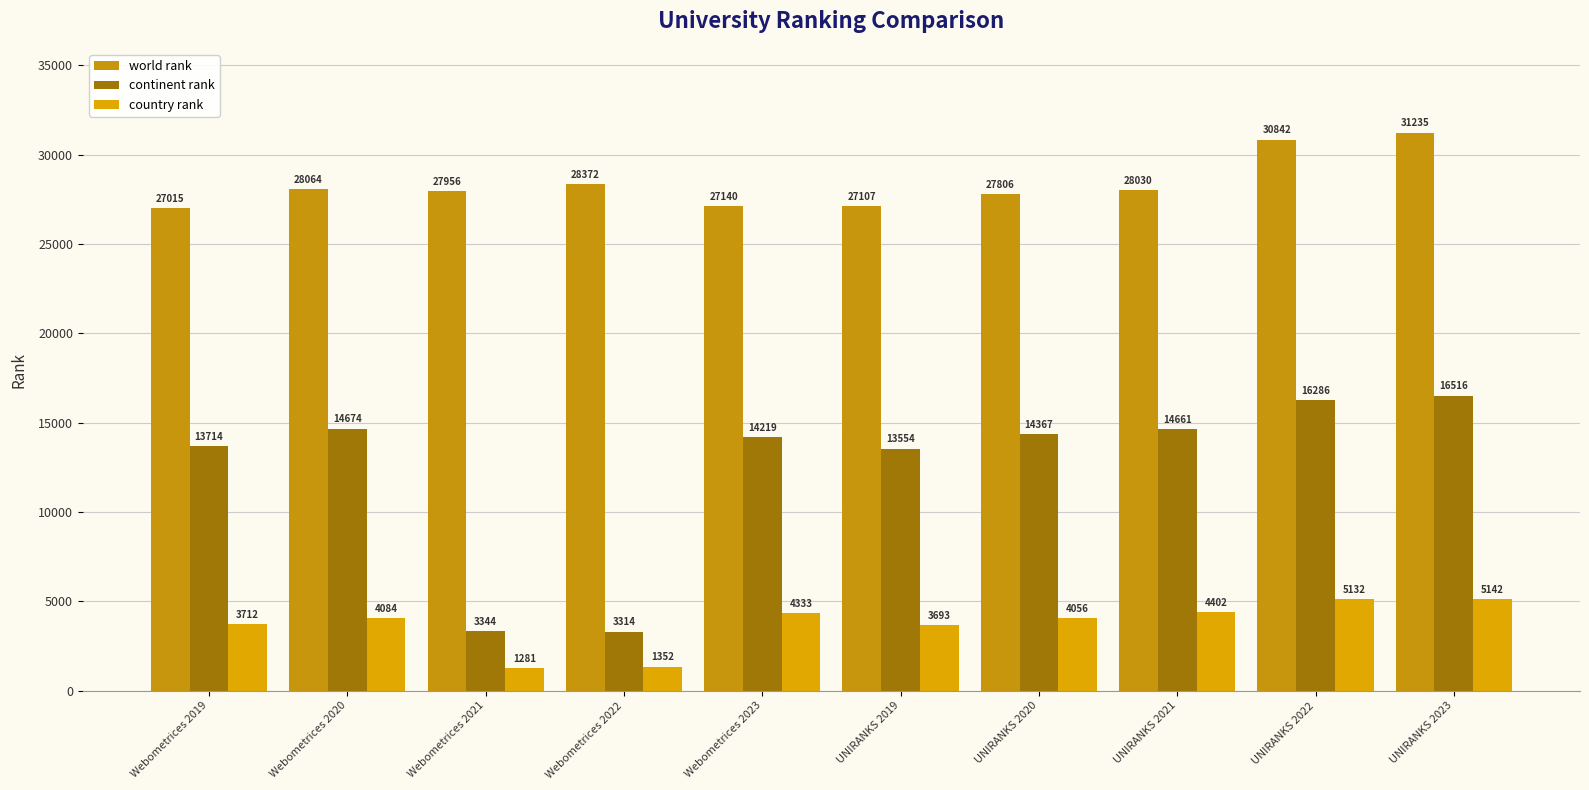

What is the value of the world rank bar at the 6th from the left?

27107